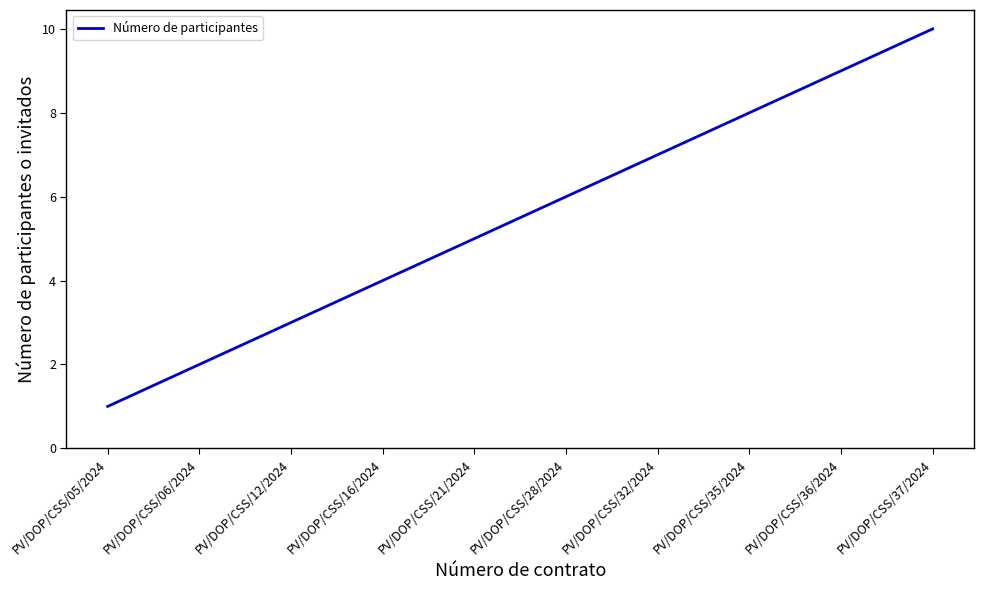

Which label corresponds to the largest value in the chart?

PV/DOP/CSS/37/2024